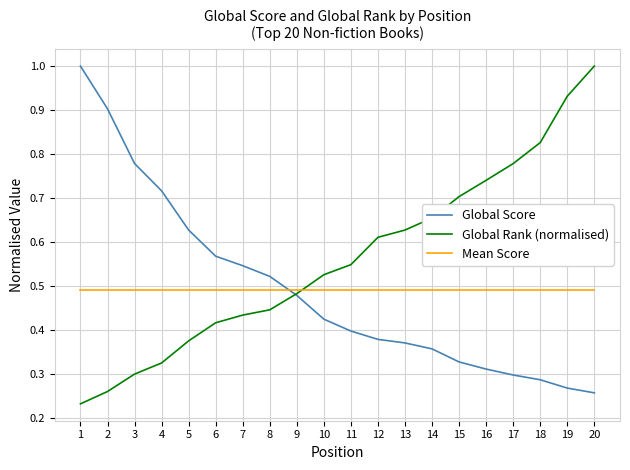

Which series changed the most between 2 and 12?

Global Score